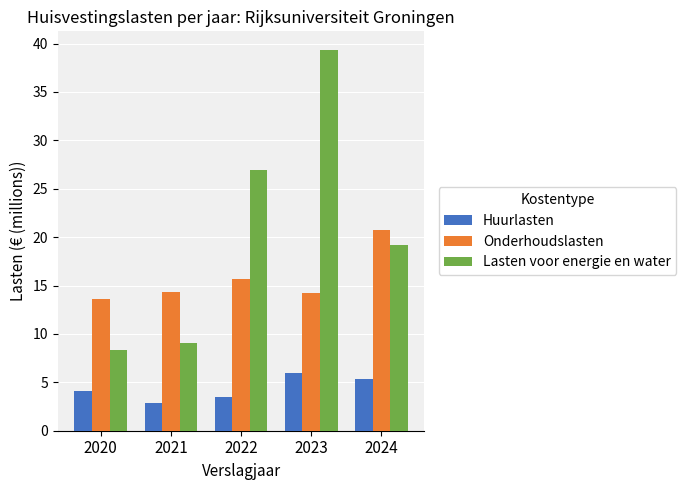

Between 2021 and 2022, which series saw the biggest shift?

Lasten voor energie en water